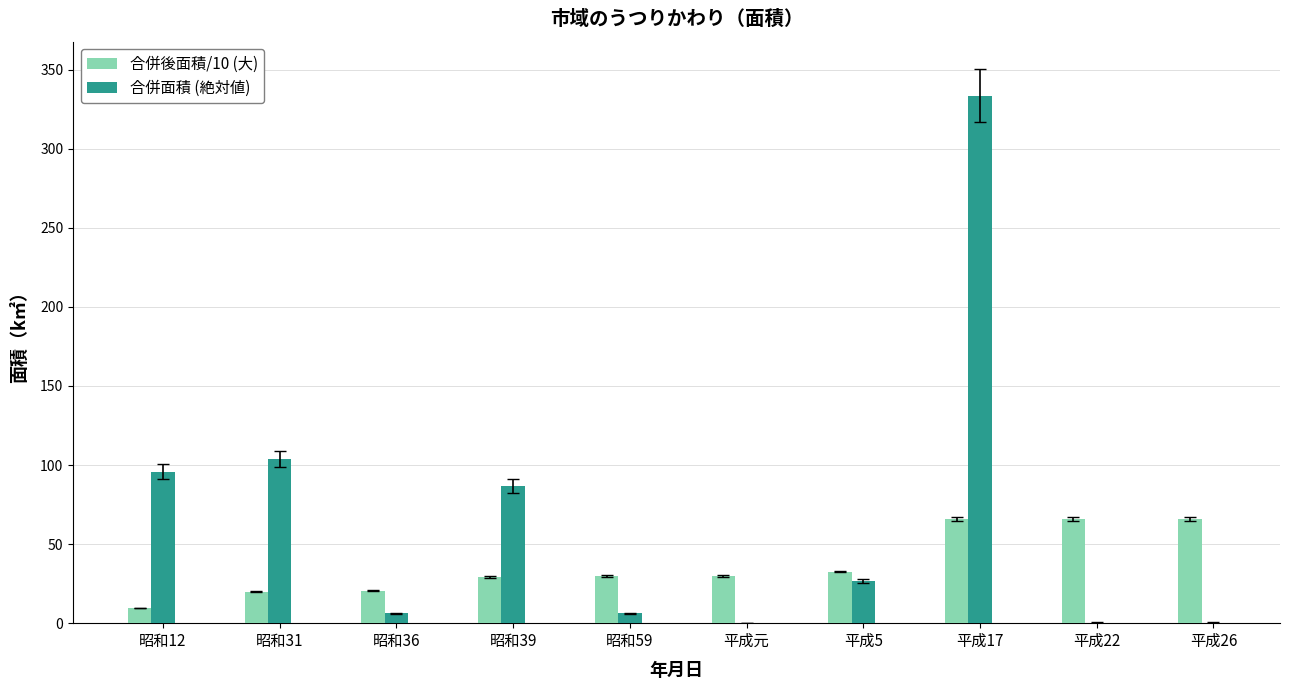

What is the maximum value shown in the chart?

333.4